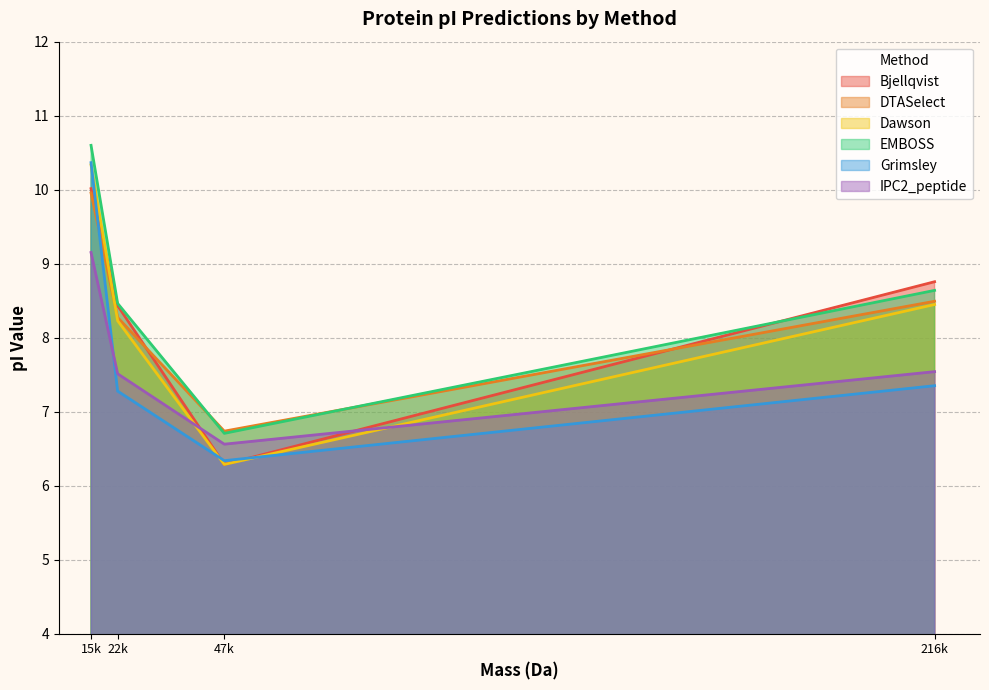

How many lines are shown in the chart?

6